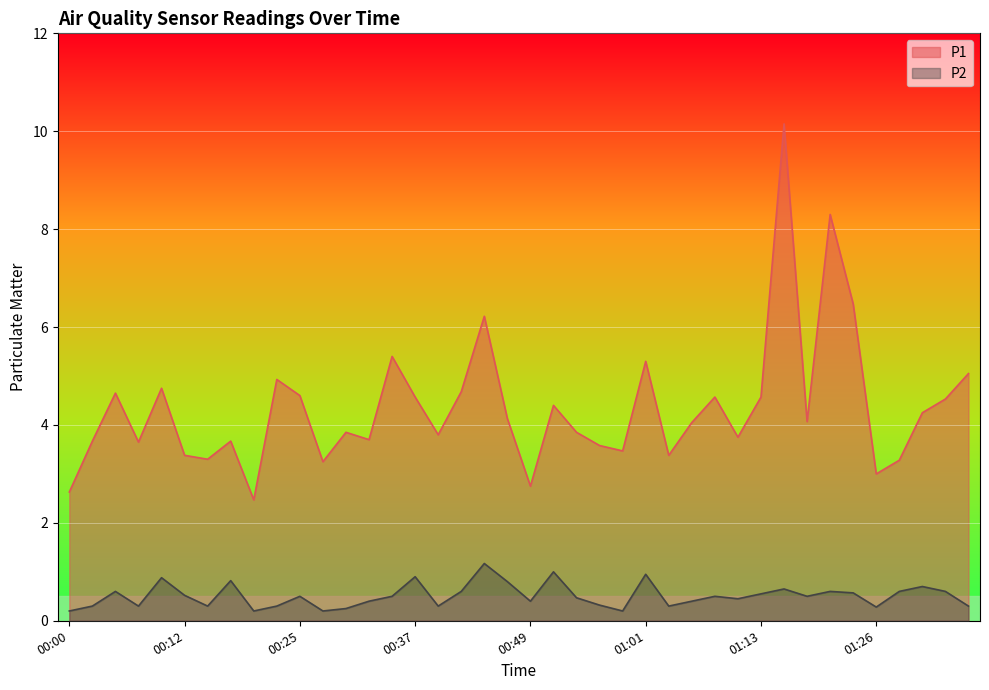

How many series are shown in this chart?

2